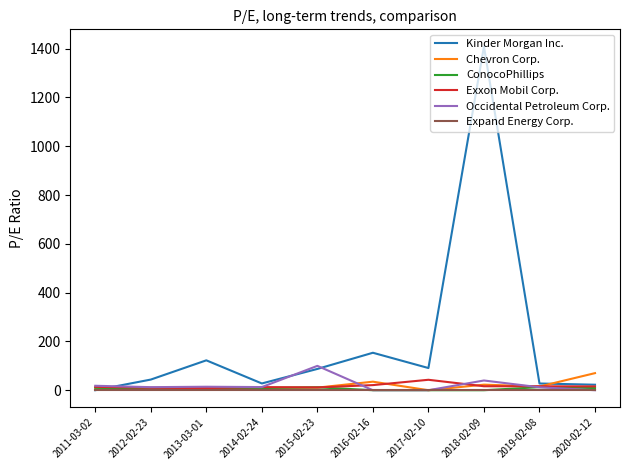

At which label is Kinder Morgan Inc. closest to 704?

2016-02-16